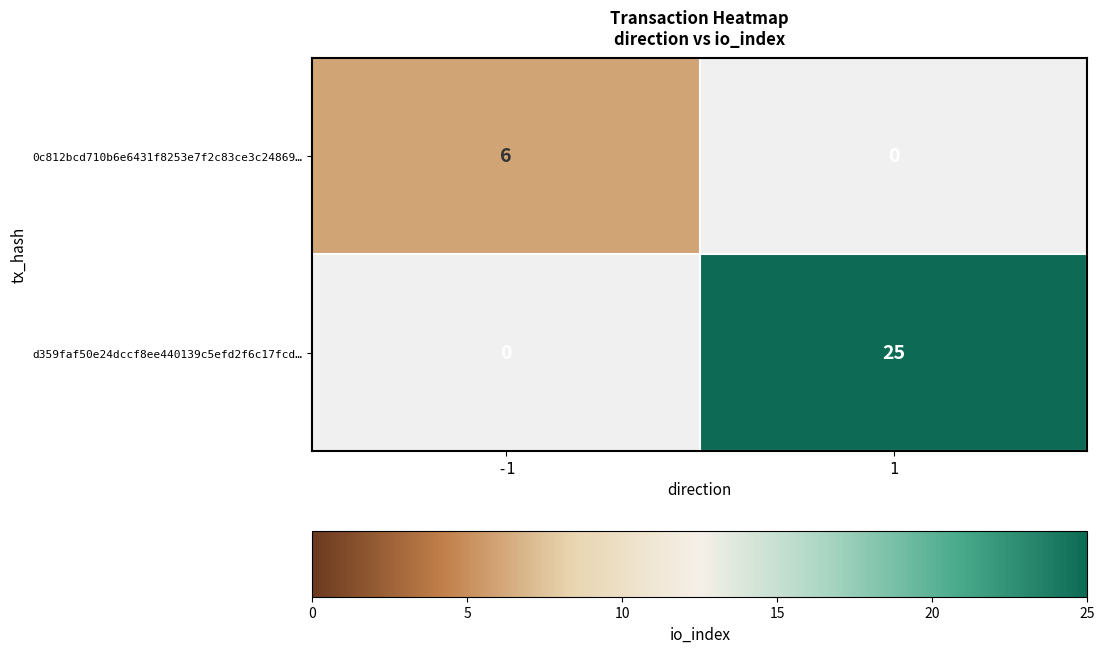

Which has a higher value, 1 or -1?

-1